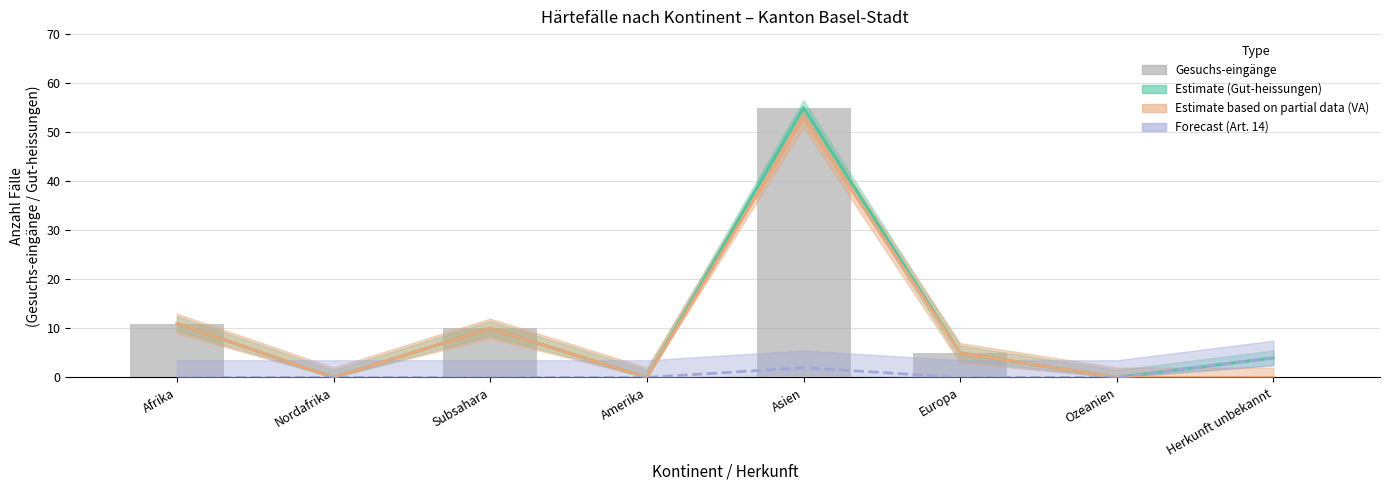

Reading right to left, transcribe all the data shown in this chart.

Gut-heissungen (col_2) (line): 4	0	5	55	0	10	0	11
Regelungen VA Gesuchs-eingänge (col_4) (line): 0	0	5	53	0	10	0	11
Regelungen Art14 Gut-heissungen (col_10) (line): 4	0	0	2	0	0	0	0
Gesuchs-eingänge (col_1): 0	0	5	55	0	10	0	11